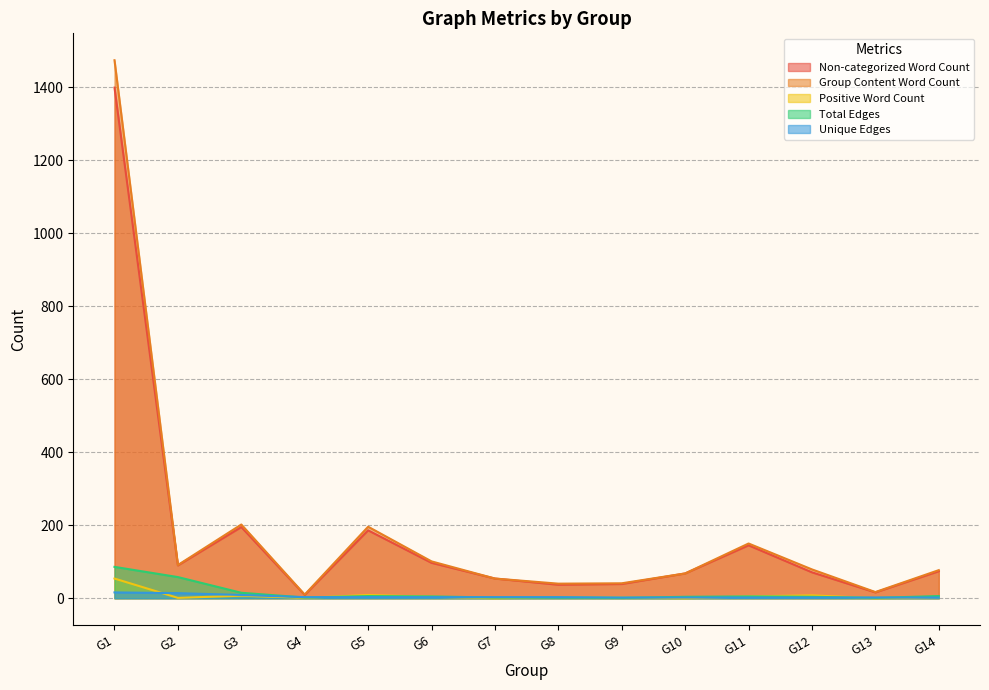

True or false: Unique Edges has more than 2 points higher than both neighbors.

False